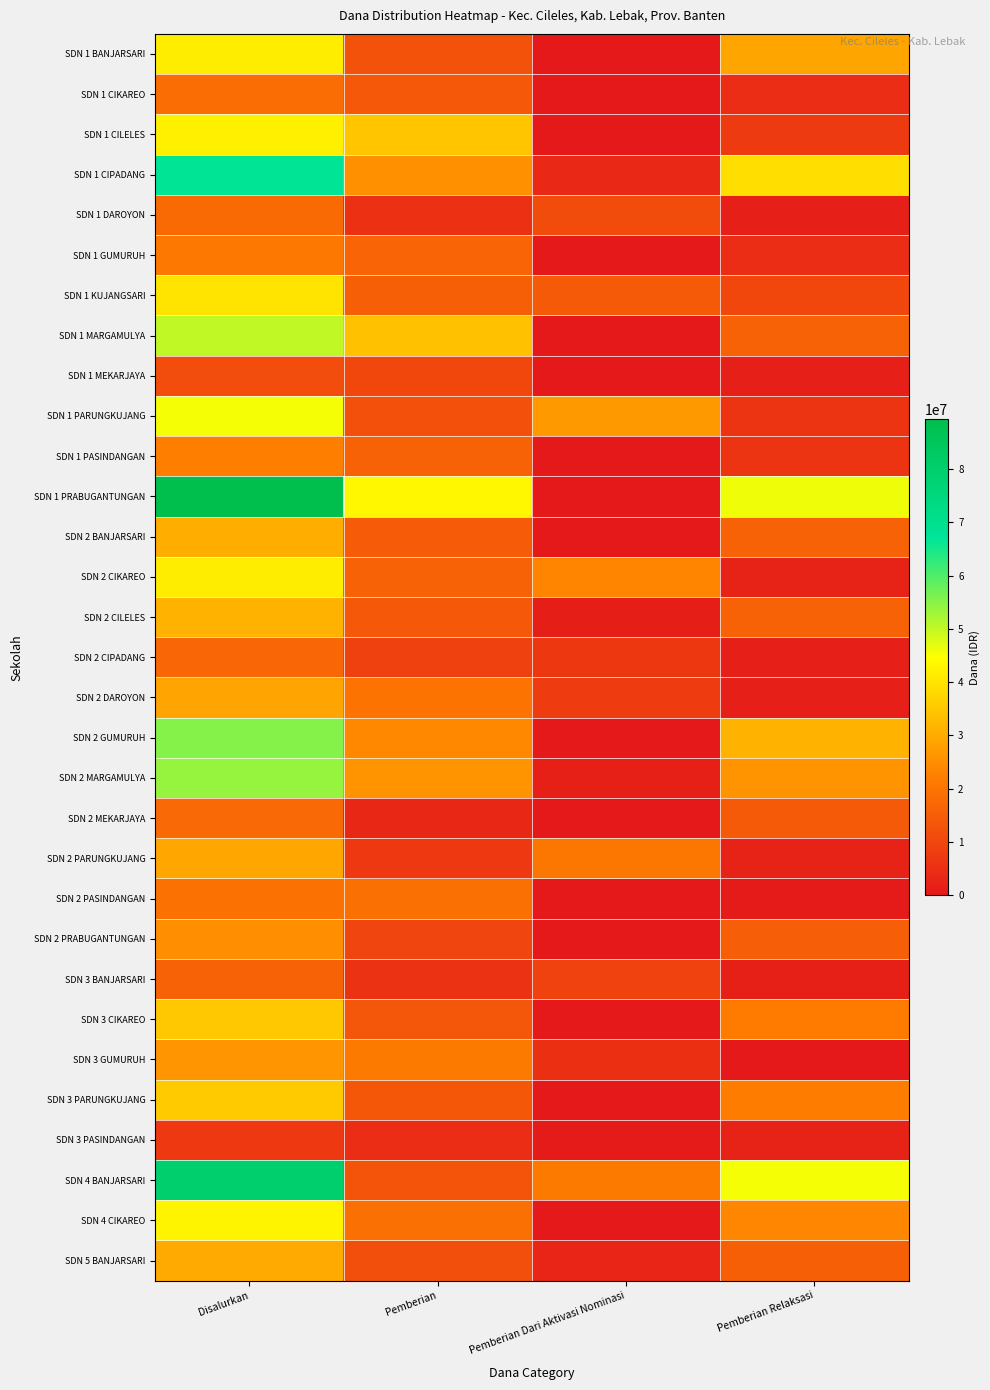

Reading left to right, list all the values displayed in this chart.

SDN 1 BANJARSARI: Disalurkan=41625000	Pemberian=12600000	Pemberian Dari Aktivasi Nominasi=0	Pemberian Relaksasi=29025000
SDN 1 CIKAREO: Disalurkan=18450000	Pemberian=13950000	Pemberian Dari Aktivasi Nominasi=0	Pemberian Relaksasi=4500000
SDN 1 CILELES: Disalurkan=42075000	Pemberian=34875000	Pemberian Dari Aktivasi Nominasi=0	Pemberian Relaksasi=7200000
SDN 1 CIPADANG: Disalurkan=67725000	Pemberian=25425000	Pemberian Dari Aktivasi Nominasi=3375000	Pemberian Relaksasi=38925000
SDN 1 DAROYON: Disalurkan=17775000	Pemberian=5175000	Pemberian Dari Aktivasi Nominasi=11250000	Pemberian Relaksasi=1350000
SDN 1 GUMURUH: Disalurkan=20925000	Pemberian=16425000	Pemberian Dari Aktivasi Nominasi=0	Pemberian Relaksasi=4500000
SDN 1 KUJANGSARI: Disalurkan=40050000	Pemberian=15525000	Pemberian Dari Aktivasi Nominasi=14400000	Pemberian Relaksasi=10125000
SDN 1 MARGAMULYA: Disalurkan=50175000	Pemberian=33975000	Pemberian Dari Aktivasi Nominasi=0	Pemberian Relaksasi=16200000
SDN 1 MEKARJAYA: Disalurkan=11475000	Pemberian=10125000	Pemberian Dari Aktivasi Nominasi=0	Pemberian Relaksasi=1350000
SDN 1 PARUNGKUJANG: Disalurkan=45450000	Pemberian=12375000	Pemberian Dari Aktivasi Nominasi=27000000	Pemberian Relaksasi=6075000
SDN 1 PASINDANGAN: Disalurkan=22050000	Pemberian=16200000	Pemberian Dari Aktivasi Nominasi=0	Pemberian Relaksasi=5850000
SDN 1 PRABUGANTUNGAN: Disalurkan=89325000	Pemberian=43425000	Pemberian Dari Aktivasi Nominasi=0	Pemberian Relaksasi=45900000
SDN 2 BANJARSARI: Disalurkan=30600000	Pemberian=14625000	Pemberian Dari Aktivasi Nominasi=0	Pemberian Relaksasi=15975000
SDN 2 CIKAREO: Disalurkan=41625000	Pemberian=15975000	Pemberian Dari Aktivasi Nominasi=23400000	Pemberian Relaksasi=2250000
SDN 2 CILELES: Disalurkan=31275000	Pemberian=13950000	Pemberian Dari Aktivasi Nominasi=1125000	Pemberian Relaksasi=16200000
SDN 2 CIPADANG: Disalurkan=16875000	Pemberian=8775000	Pemberian Dari Aktivasi Nominasi=6750000	Pemberian Relaksasi=1350000
SDN 2 DAROYON: Disalurkan=28800000	Pemberian=19800000	Pemberian Dari Aktivasi Nominasi=7650000	Pemberian Relaksasi=1350000
SDN 2 GUMURUH: Disalurkan=55350000	Pemberian=24075000	Pemberian Dari Aktivasi Nominasi=0	Pemberian Relaksasi=31275000
SDN 2 MARGAMULYA: Disalurkan=53775000	Pemberian=26100000	Pemberian Dari Aktivasi Nominasi=1575000	Pemberian Relaksasi=26100000
SDN 2 MEKARJAYA: Disalurkan=17550000	Pemberian=3150000	Pemberian Dari Aktivasi Nominasi=0	Pemberian Relaksasi=14400000
SDN 2 PARUNGKUJANG: Disalurkan=29250000	Pemberian=6975000	Pemberian Dari Aktivasi Nominasi=20250000	Pemberian Relaksasi=2025000
SDN 2 PASINDANGAN: Disalurkan=19575000	Pemberian=19125000	Pemberian Dari Aktivasi Nominasi=0	Pemberian Relaksasi=450000
SDN 2 PRABUGANTUNGAN: Disalurkan=24975000	Pemberian=9675000	Pemberian Dari Aktivasi Nominasi=0	Pemberian Relaksasi=15300000
SDN 3 BANJARSARI: Disalurkan=16200000	Pemberian=5625000	Pemberian Dari Aktivasi Nominasi=9000000	Pemberian Relaksasi=1575000
SDN 3 CIKAREO: Disalurkan=35100000	Pemberian=13500000	Pemberian Dari Aktivasi Nominasi=0	Pemberian Relaksasi=21600000
SDN 3 GUMURUH: Disalurkan=26325000	Pemberian=21375000	Pemberian Dari Aktivasi Nominasi=4950000	Pemberian Relaksasi=0
SDN 3 PARUNGKUJANG: Disalurkan=35550000	Pemberian=13725000	Pemberian Dari Aktivasi Nominasi=0	Pemberian Relaksasi=21825000
SDN 3 PASINDANGAN: Disalurkan=6975000	Pemberian=4500000	Pemberian Dari Aktivasi Nominasi=450000	Pemberian Relaksasi=2025000
SDN 4 BANJARSARI: Disalurkan=79650000	Pemberian=13050000	Pemberian Dari Aktivasi Nominasi=21150000	Pemberian Relaksasi=45450000
SDN 4 CIKAREO: Disalurkan=42750000	Pemberian=19125000	Pemberian Dari Aktivasi Nominasi=0	Pemberian Relaksasi=23625000
SDN 5 BANJARSARI: Disalurkan=29925000	Pemberian=11700000	Pemberian Dari Aktivasi Nominasi=2700000	Pemberian Relaksasi=15525000